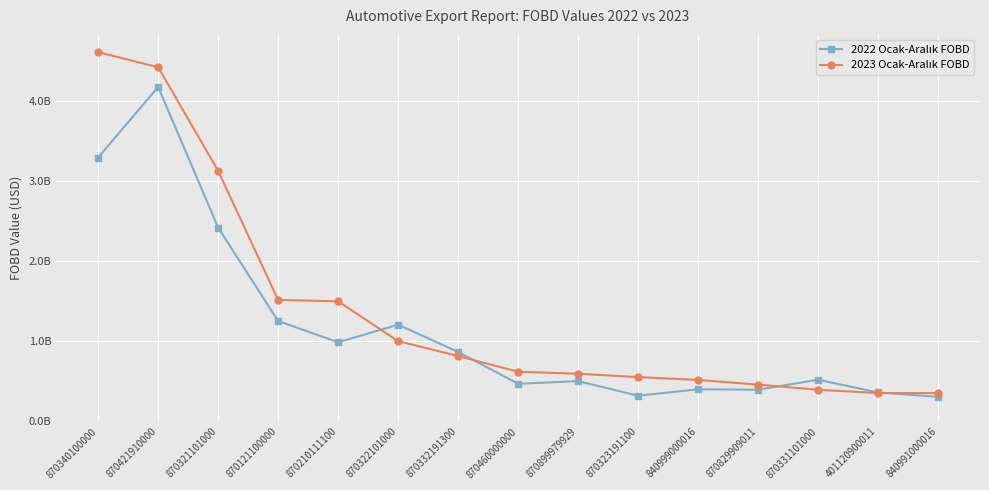

What is the value of the 2022 Ocak-Aralık FOBD point at the 1st from the left?

3296269369.1